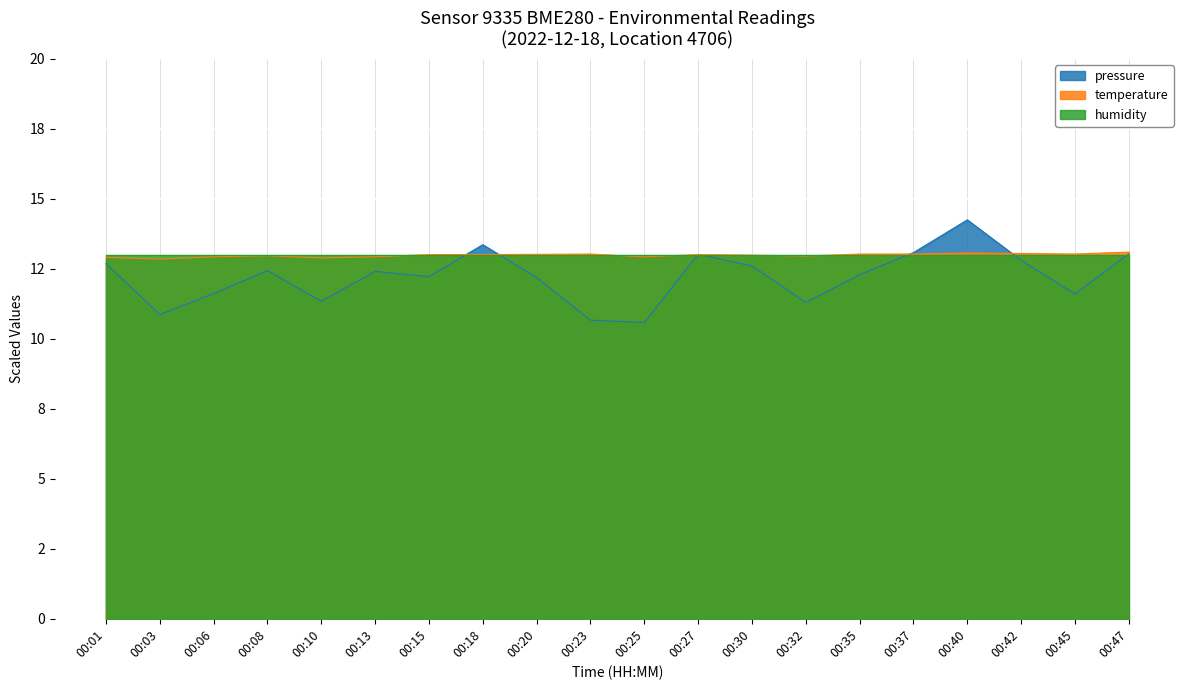

In pressure, how many points are higher than both neighbors (excluding endpoints)?

5